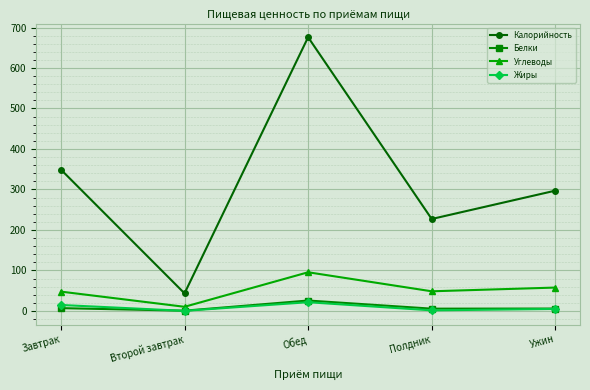

Which category has the highest value in the Калорийность series?

Обед